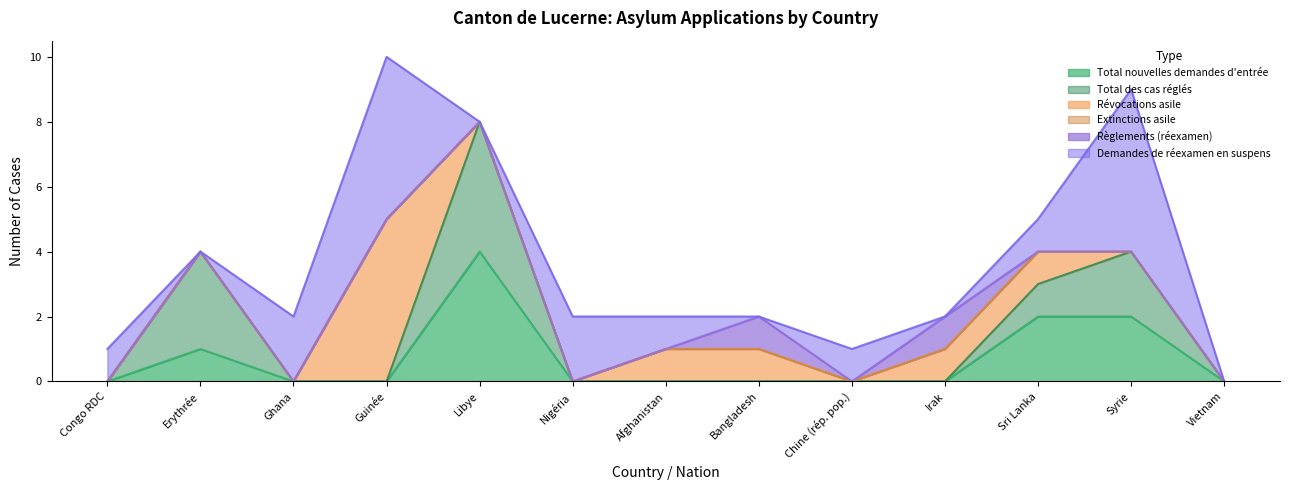

Which has a higher value, Irak or Erythrée?

Erythrée